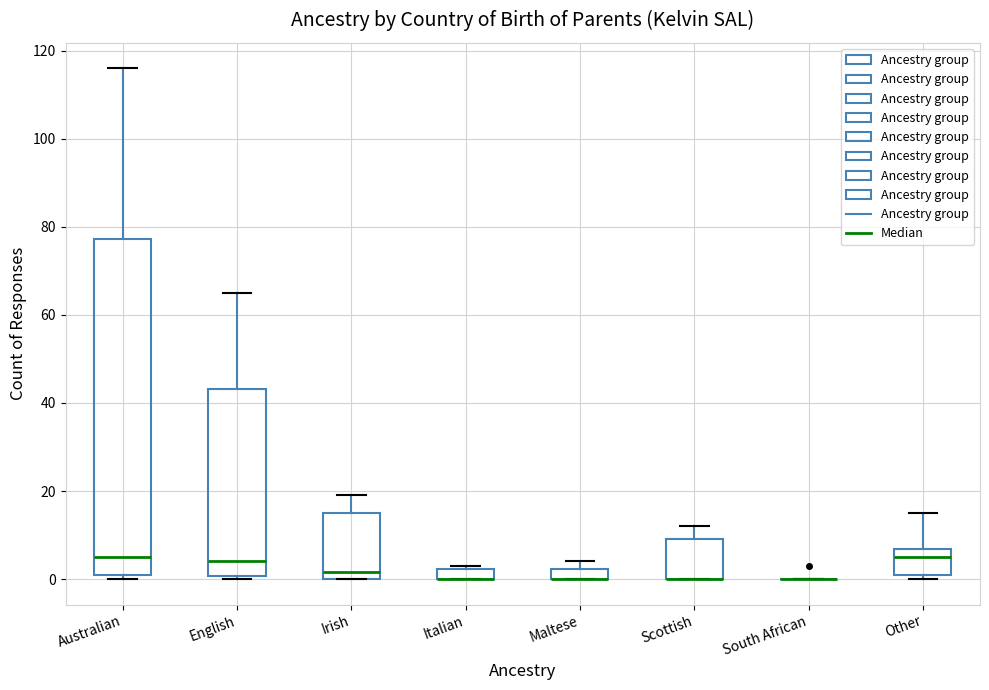

Where does the upper whisker of the box for English end on the y-axis? The values are not printed on the chart, so give them approximately, as read against the axis.

66